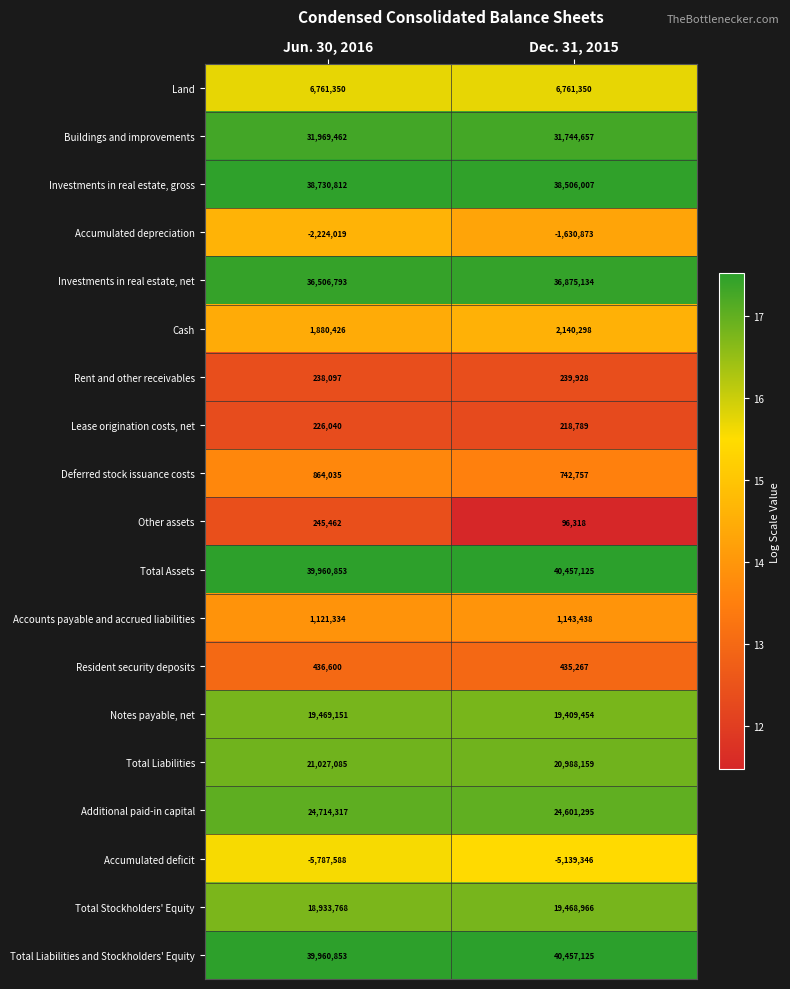

List the labels in order of Additional paid-in capital value, smallest first.

Dec. 31, 2015, Jun. 30, 2016